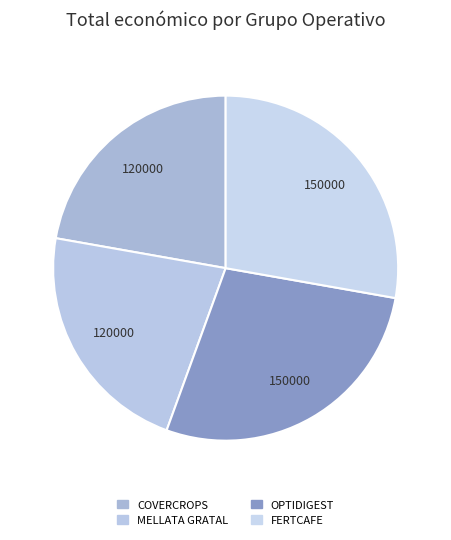

How many segments does this pie chart have?

4